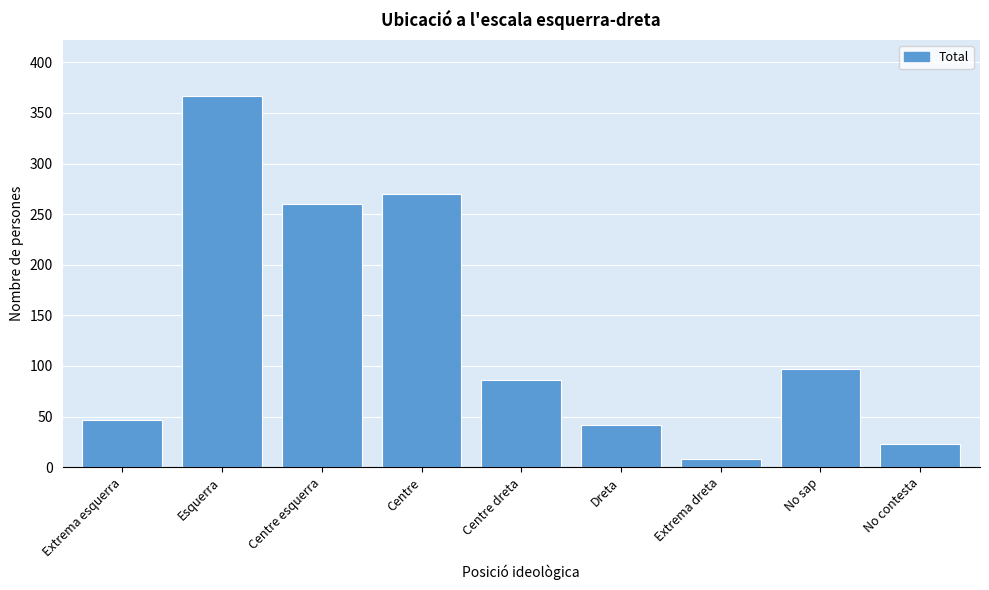

Reading left to right, extract all data points from this chart.

Extrema esquerra=47	Esquerra=367	Centre esquerra=260	Centre=270	Centre dreta=86	Dreta=42	Extrema dreta=8	No sap=97	No contesta=23